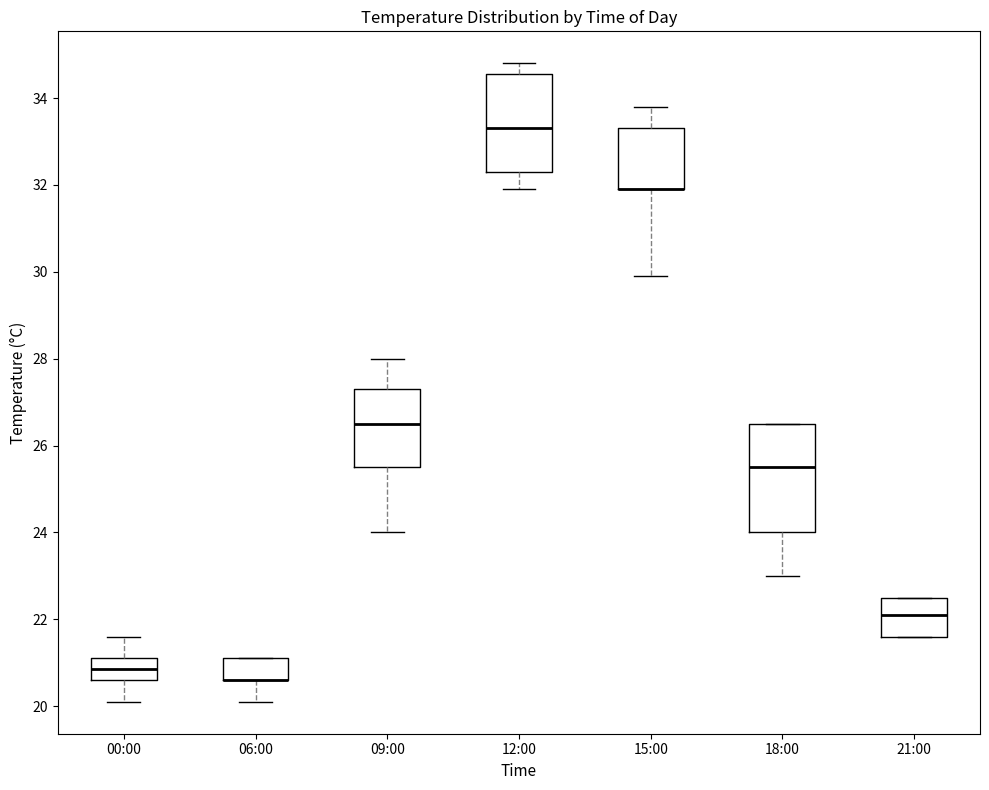

Reading left to right, read every box against the y-axis: the position of its median line, the range the box covers, and the ends of its whiskers. The values are not printed on the chart, so give them approximately, as read against the axis.

00:00: median 20.8, box 20.6 to 21.2, whiskers 20.2 to 21.6
06:00: median 20.6 (drawn on the box's lower edge), box 20.6 to 21.2, whiskers 20.2 to 21.2
09:00: median 26.6, box 25.6 to 27.4, whiskers 24.0 to 28.0
12:00: median 33.4, box 32.4 to 34.6, whiskers 32.0 to 34.8
15:00: median 32.0 (drawn on the box's lower edge), box 32.0 to 33.4, whiskers 30.0 to 33.8
18:00: median 25.6, box 24.0 to 26.6, whiskers 23.0 to 26.6
21:00: median 22.2, box 21.6 to 22.6, whiskers 21.6 to 22.6